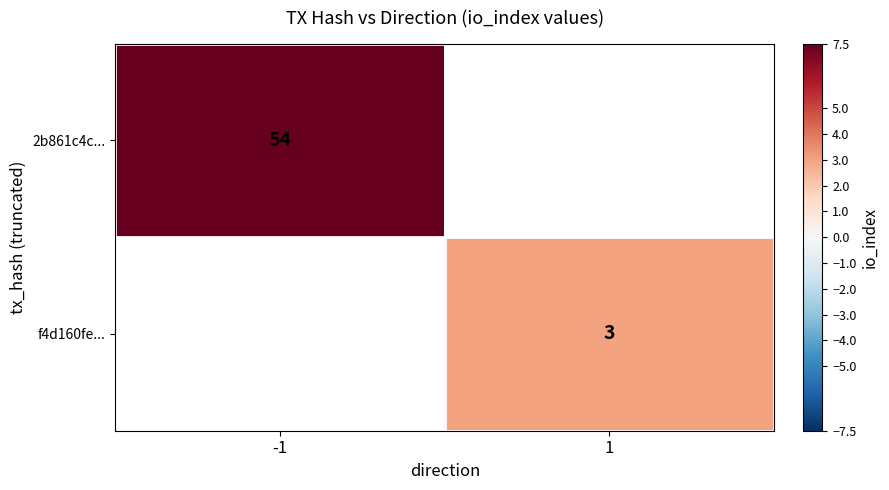

The value of f4d160fe... at 1 is 3. True or false?

True